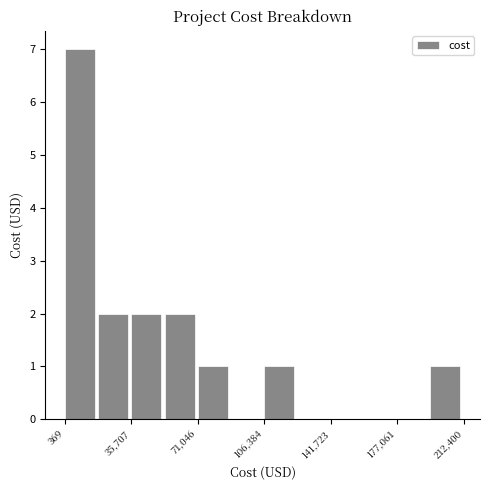

Around what value on the x-axis is the tallest bar? Give the approximate position of its centre, as read against the axis.

10000